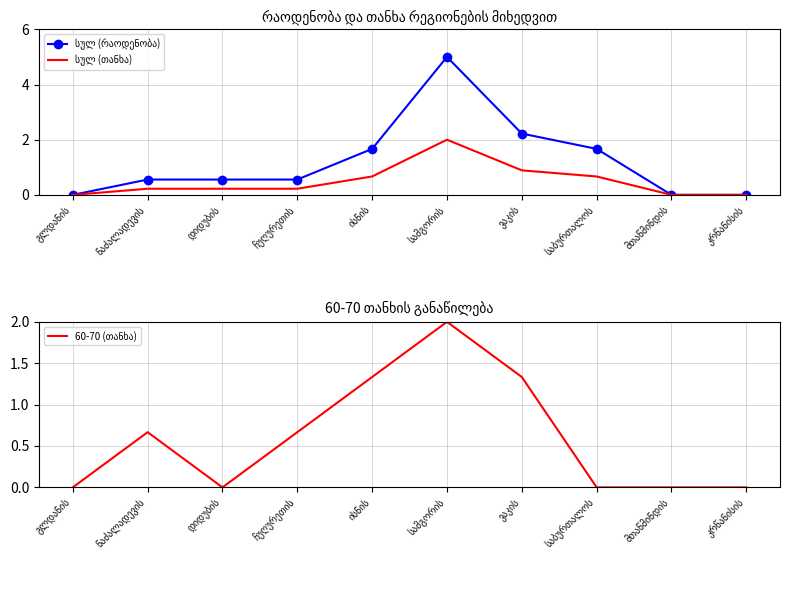

True or false: 60-70 (თანხა) and სულ (რაოდენობა) intersect in this chart.

True